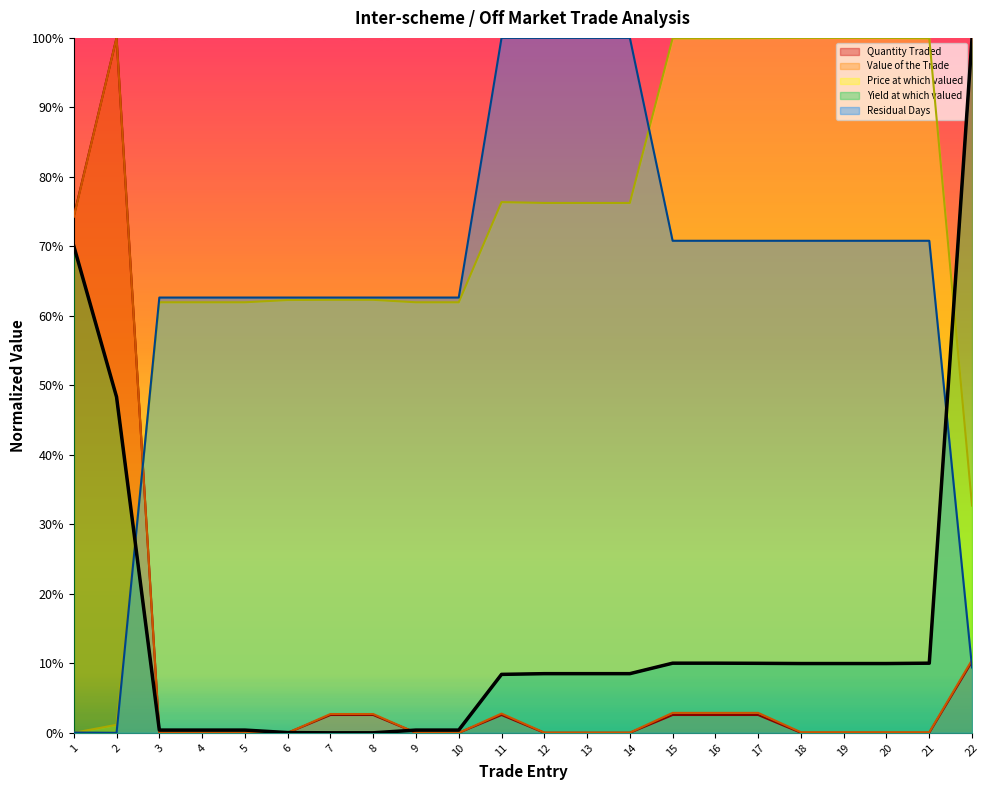

Is the value of Value of the Trade at 4 greater than the value of Quantity Traded at 21?

No